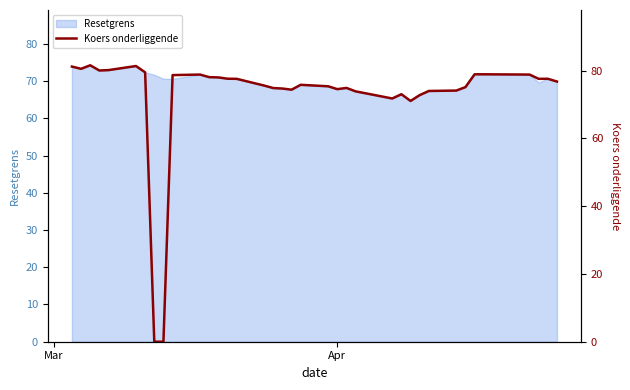

What is the difference between the second highest and second lowest values?

81.4